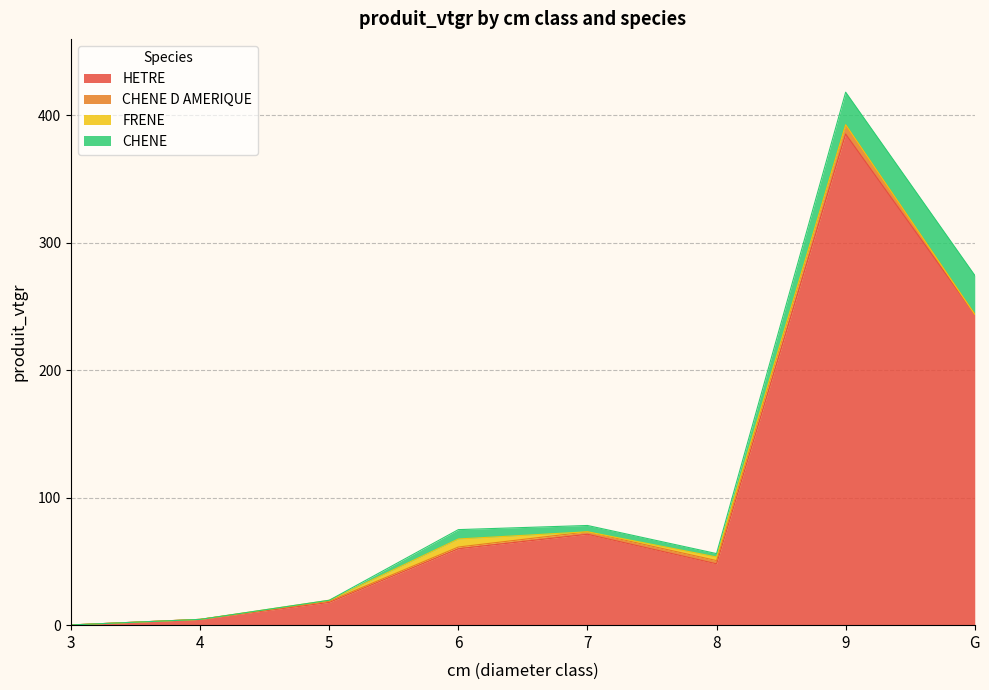

At which label is CHENE D AMERIQUE closest to 3?

8